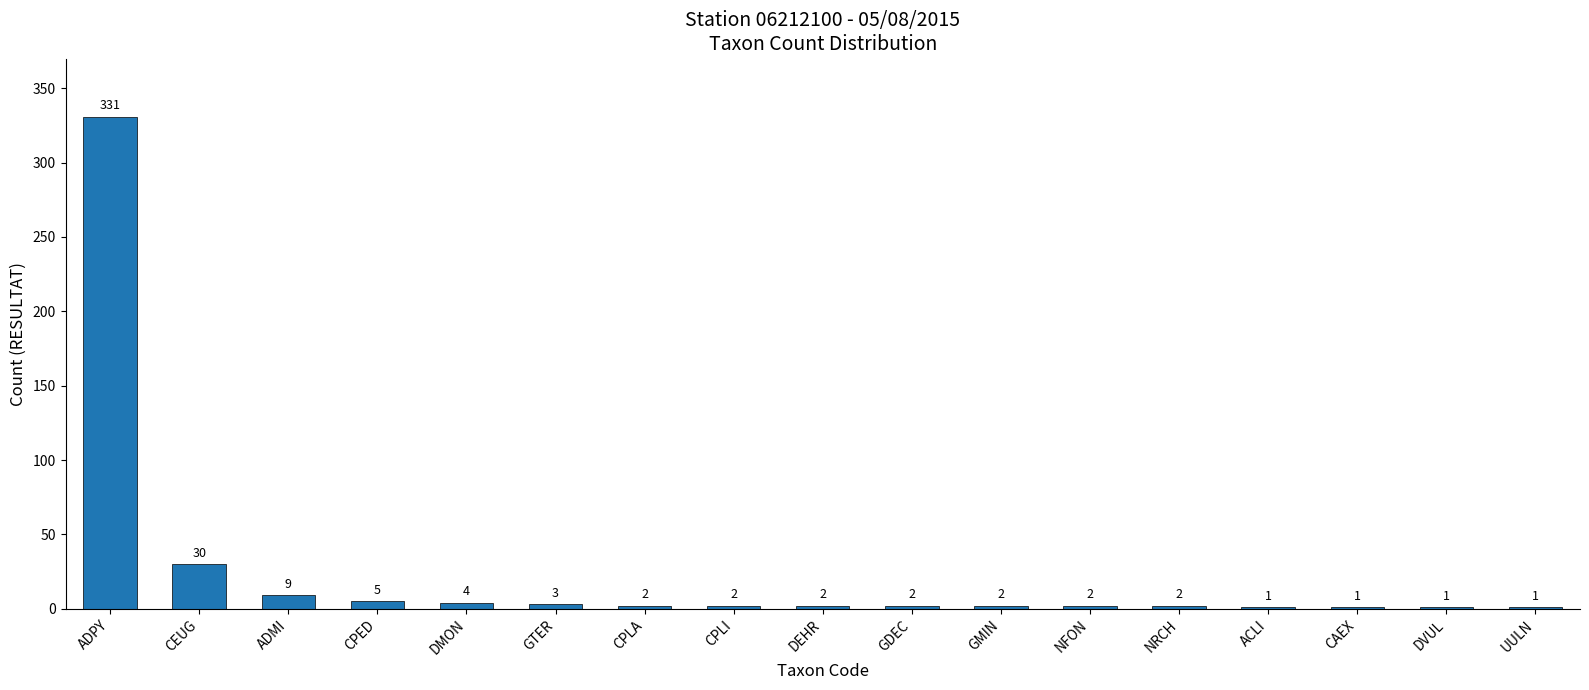

Where is the data nearest to the value 166?

CEUG